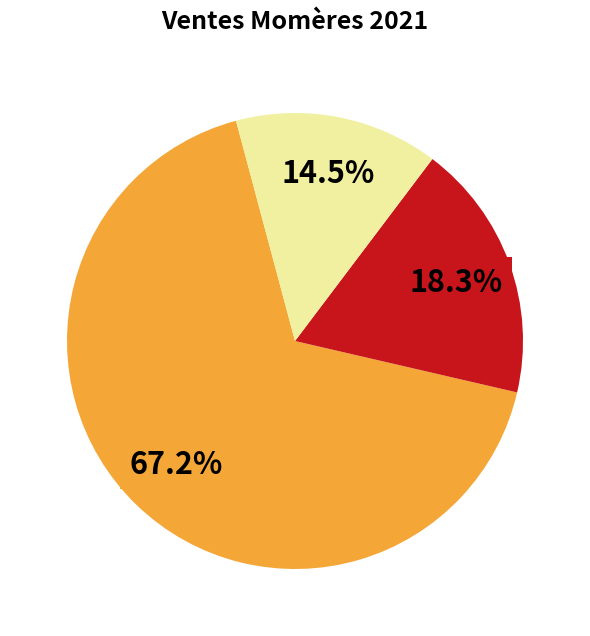

Is there a majority slice in this chart?

Yes